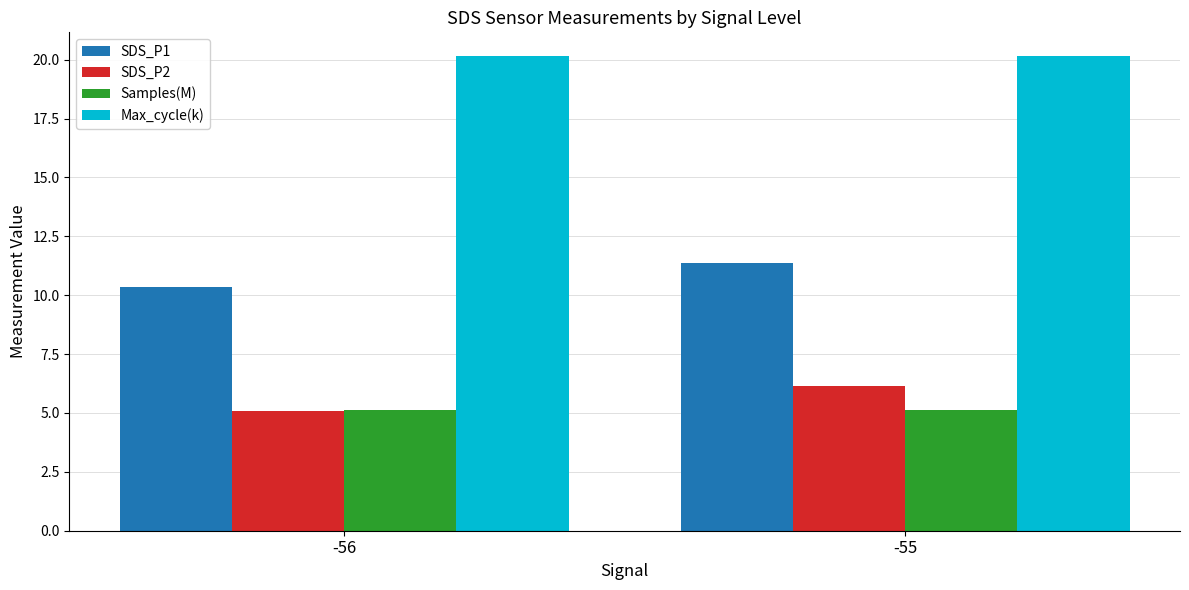

What is the value of the SDS_P1 bar at the 1st from the left?

10.4